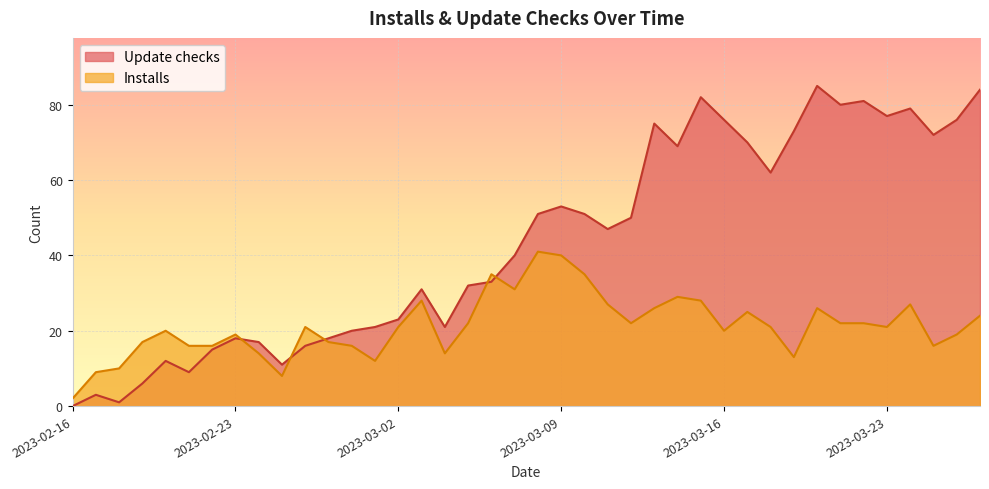

Which series changed the most between 2023-02-19 and 2023-03-17?

Update checks